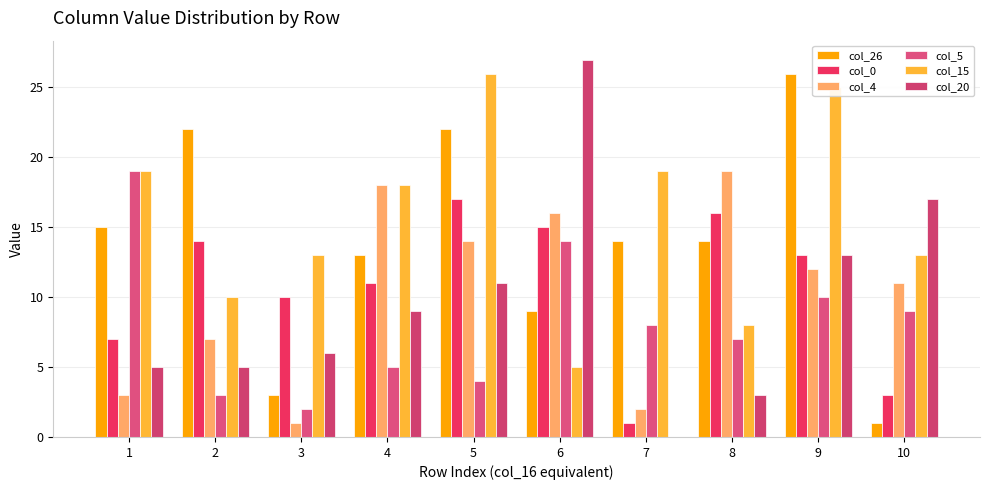

What is the highest value of the col_20 series?

27